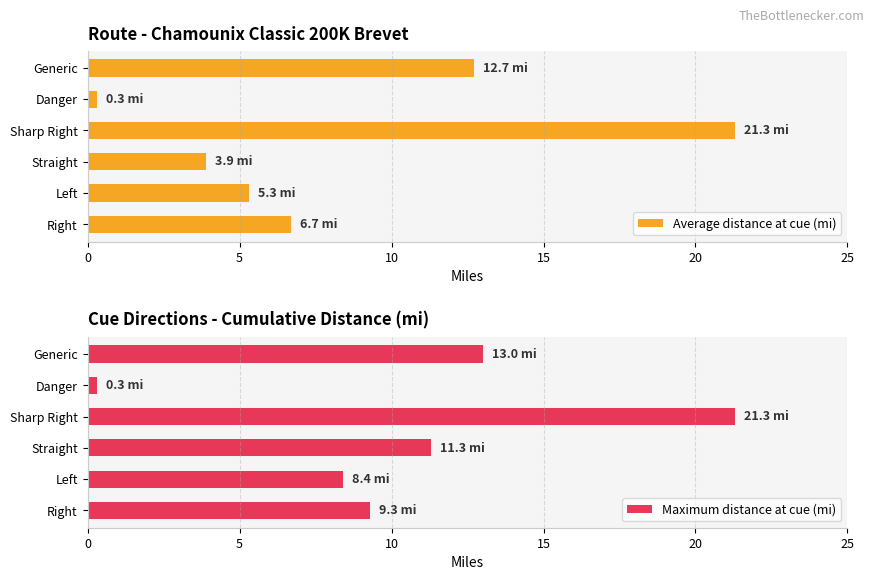

Rank the series by their maximum value, from highest to lowest.

Average distance at cue (mi), Maximum distance at cue (mi)